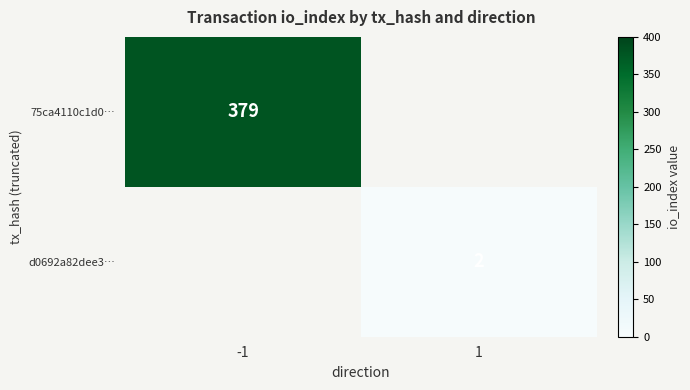

The value of d0692a82dee3… at 1 is 3. True or false?

False